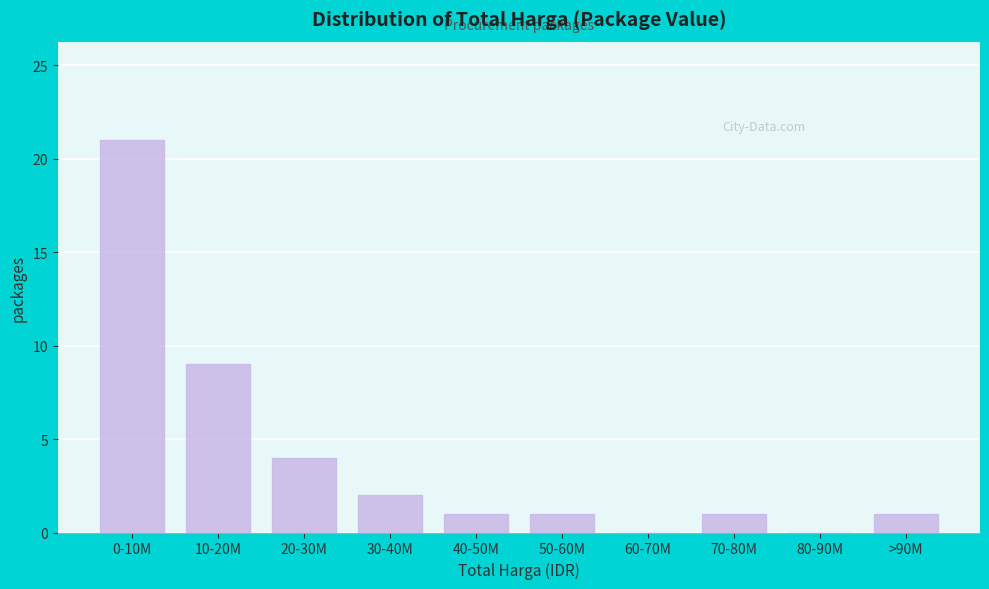

Reading left to right, what are all the values shown in this chart?

0-10M=21	10-20M=9	20-30M=4	30-40M=2	40-50M=1	50-60M=1	60-70M=0	70-80M=1	80-90M=0	>90M=1